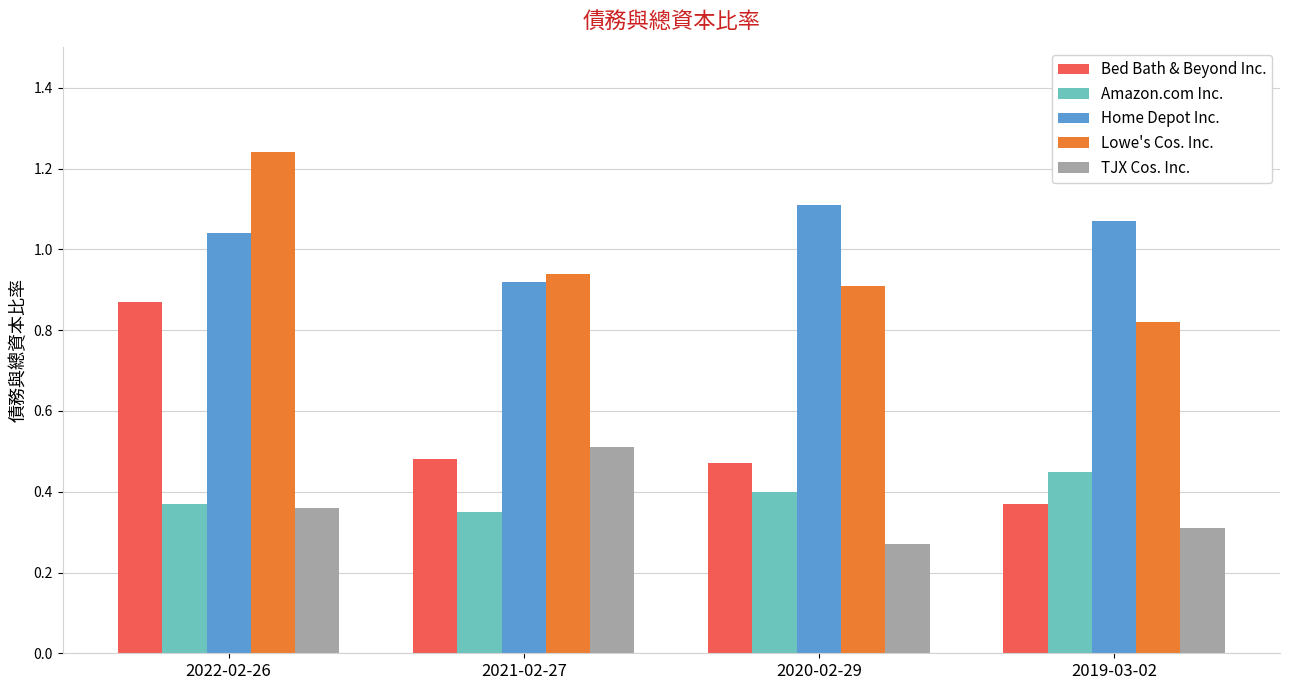

How many series are shown in this chart?

5